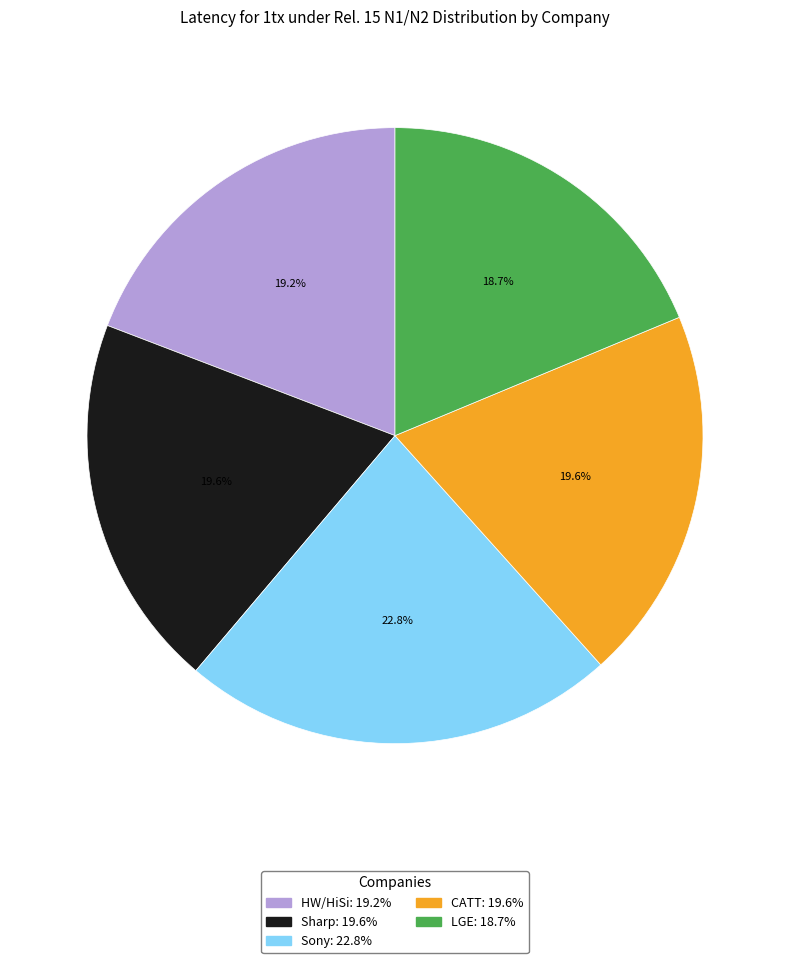

Is HW/HiSi the majority of the pie?

No